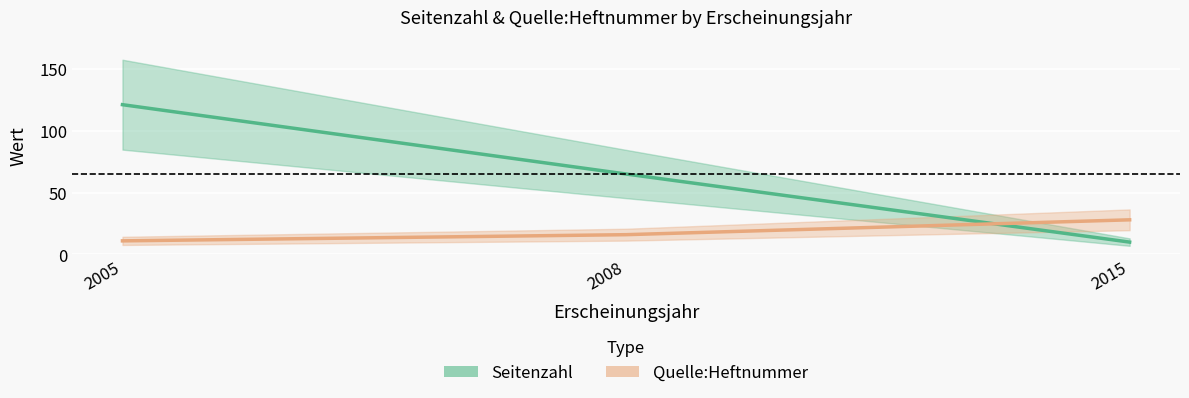

What is the difference between the highest and lowest values at 2005?

110